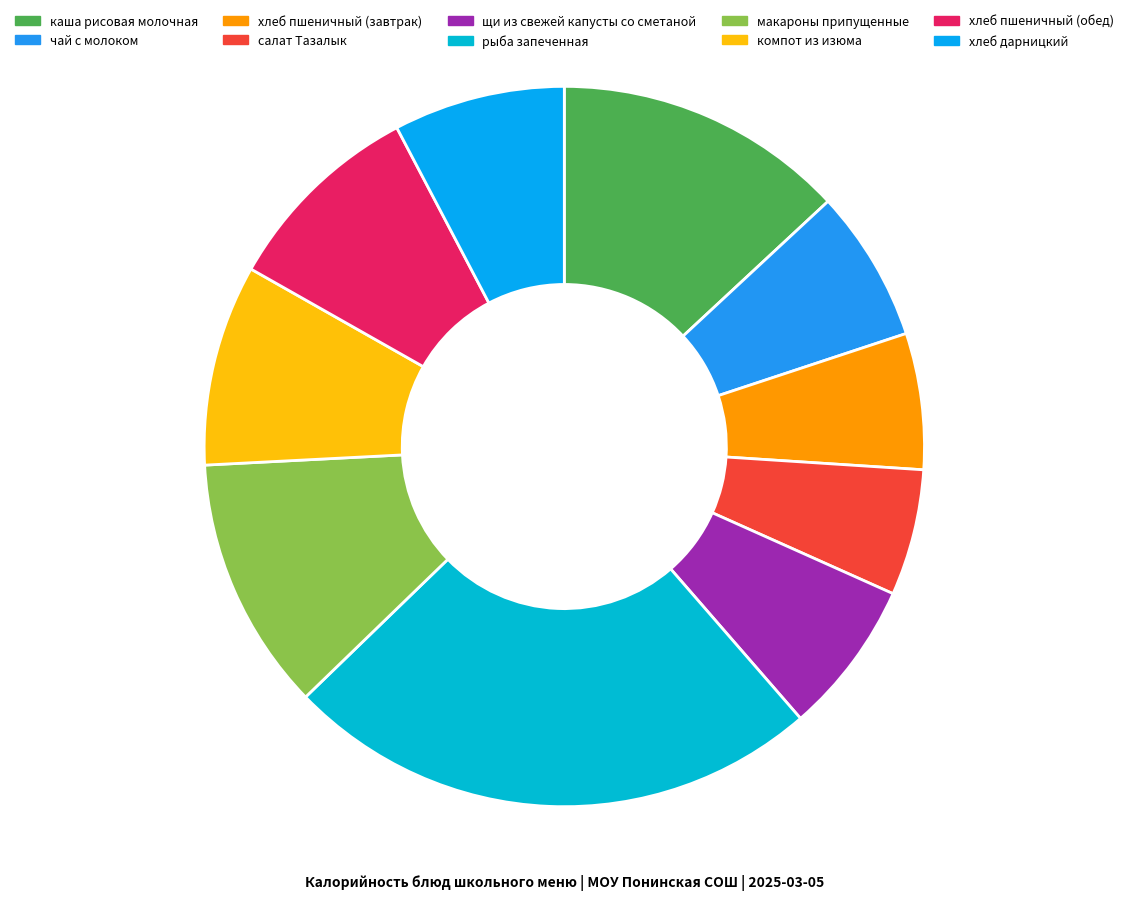

Is it true that хлеб пшеничный (обед) is 9% of the pie?

True